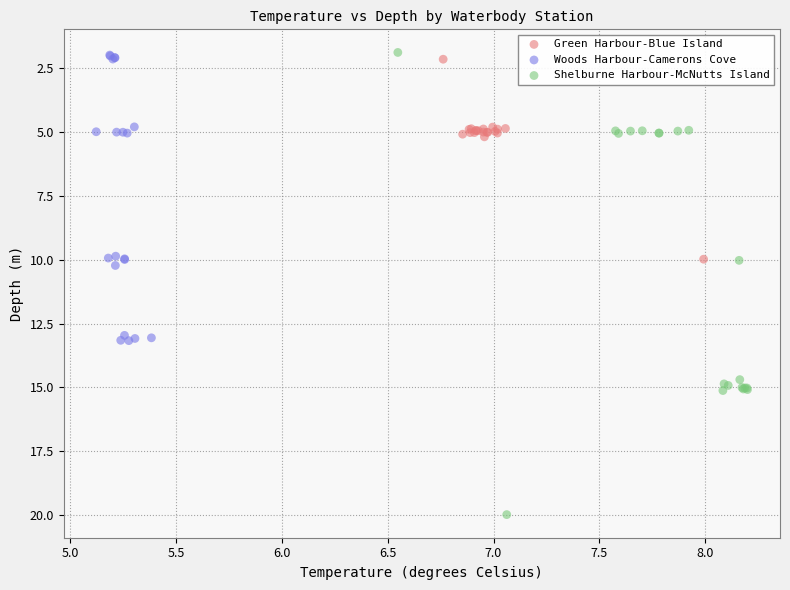

Which series has the widest spread of Y values?

Shelburne Harbour-McNutts Island